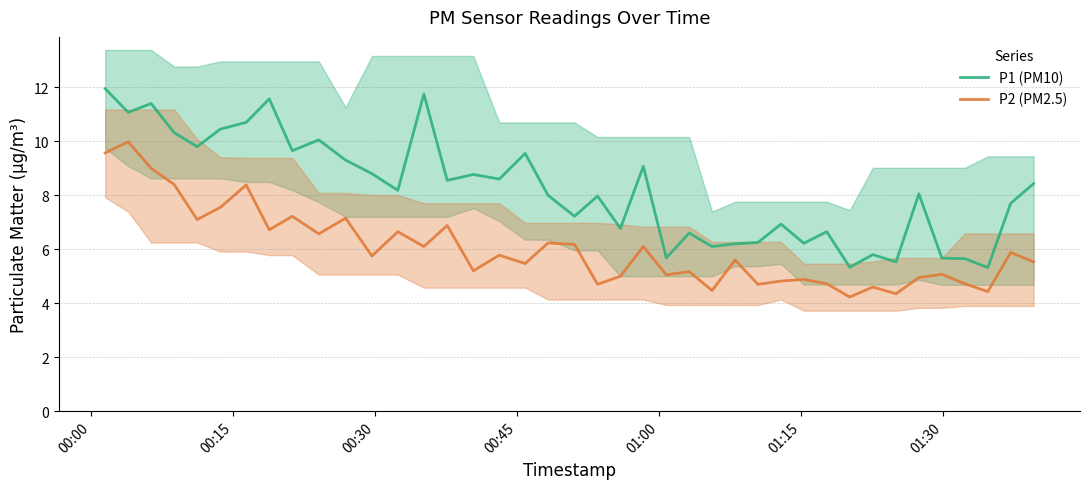

True or false: P1 (PM10) and P2 (PM2.5) intersect in this chart.

False